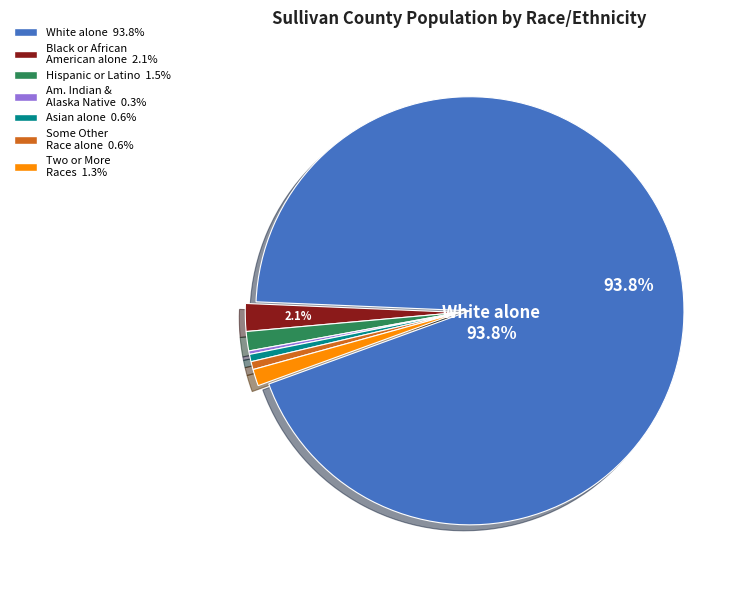

Does any single category account for the majority?

Yes